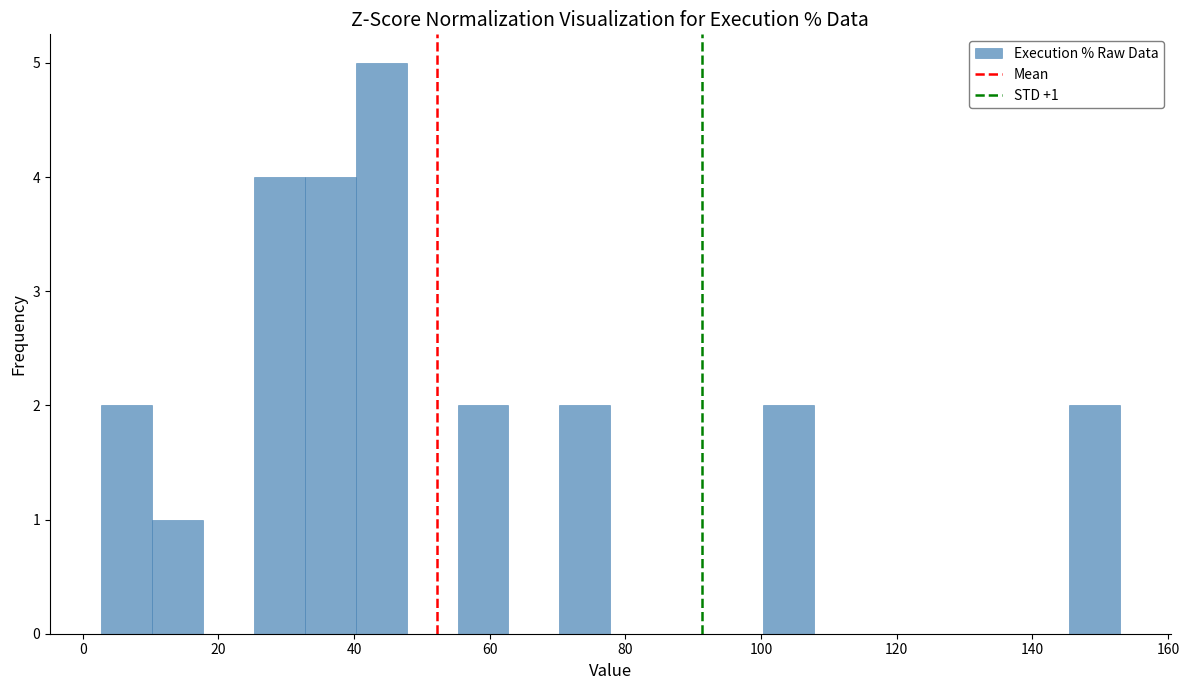

Around what value on the x-axis is the tallest bar? Give the approximate position of its centre, as read against the axis.

44